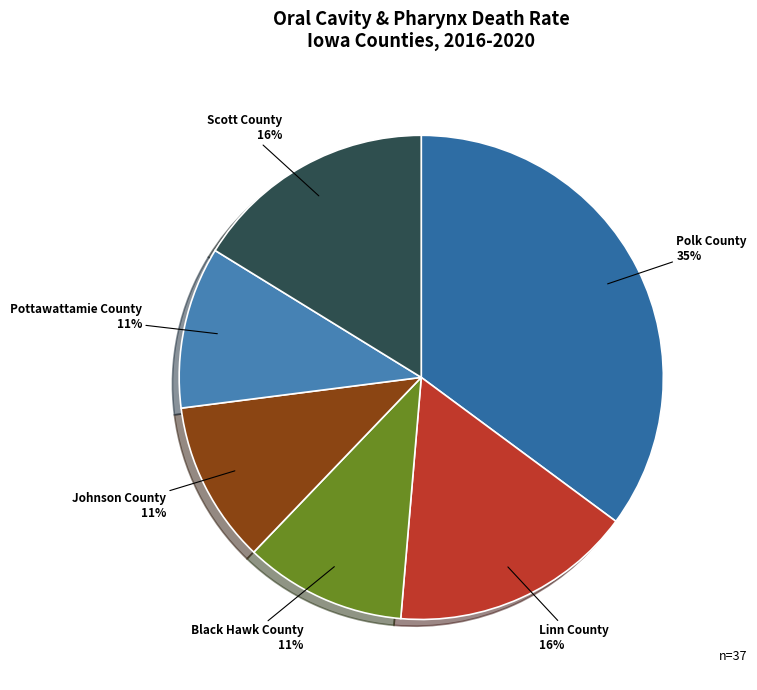

Is it true that Scott County is 16% of the pie?

True